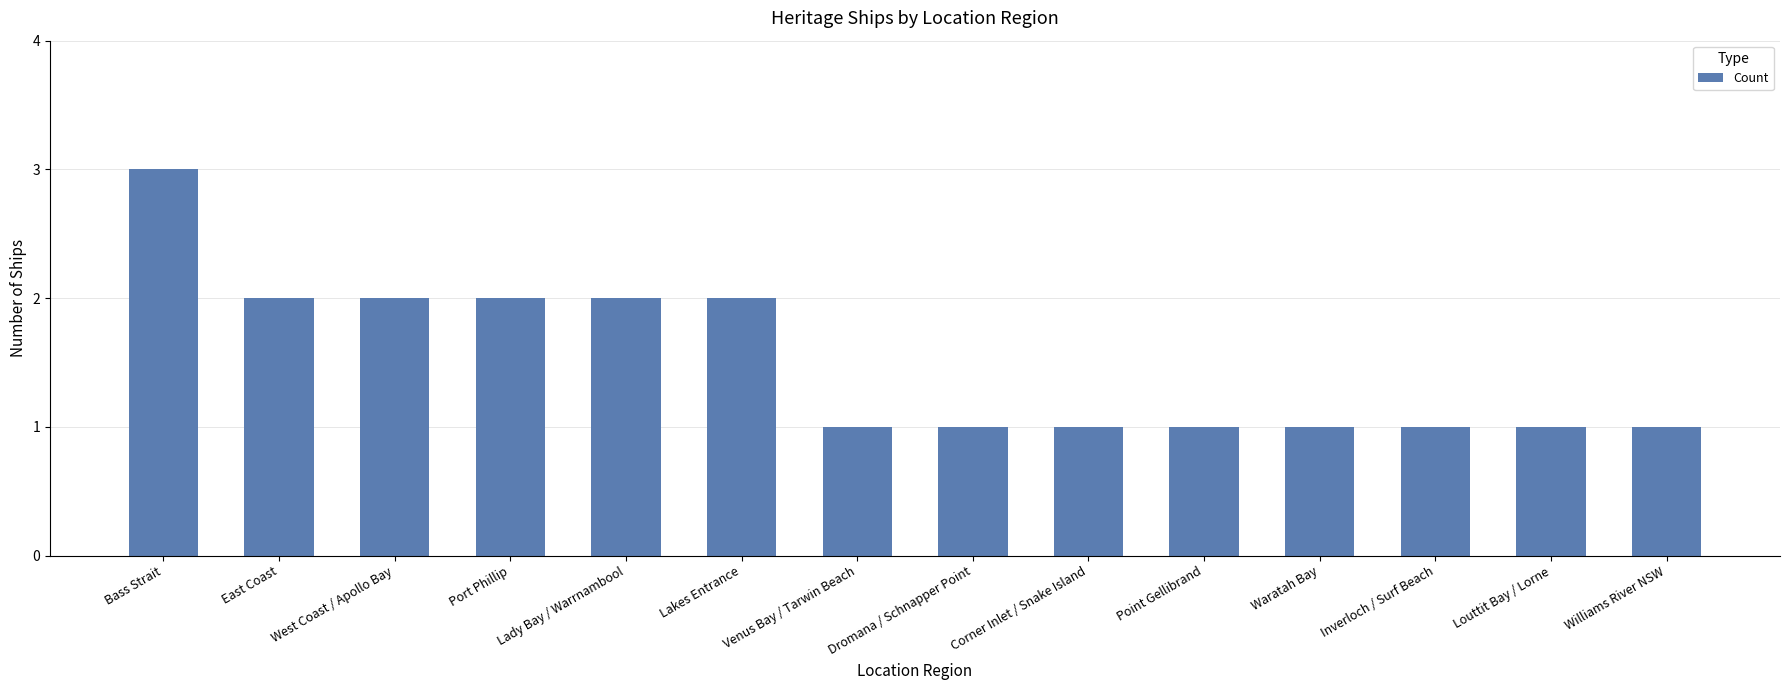

What is the change in value from East Coast to Point Gellibrand?

-1